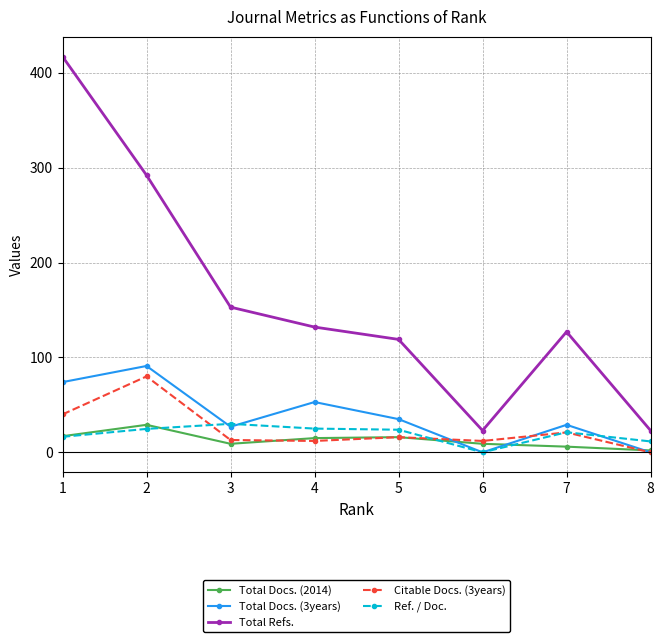

What are all the series names shown in the legend?

Total Docs. (2014), Total Docs. (3years), Total Refs., Citable Docs. (3years), Ref. / Doc.